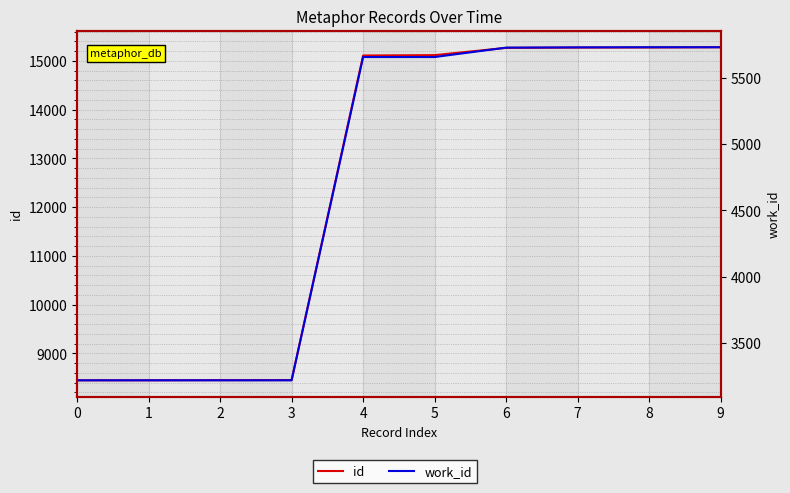

Does the chart display data point markers on the line(s)?

No